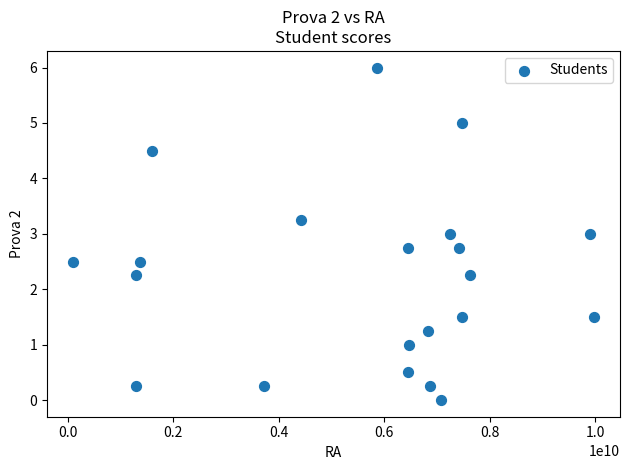

What is the range of X values (max minus min)?

9875773754.0